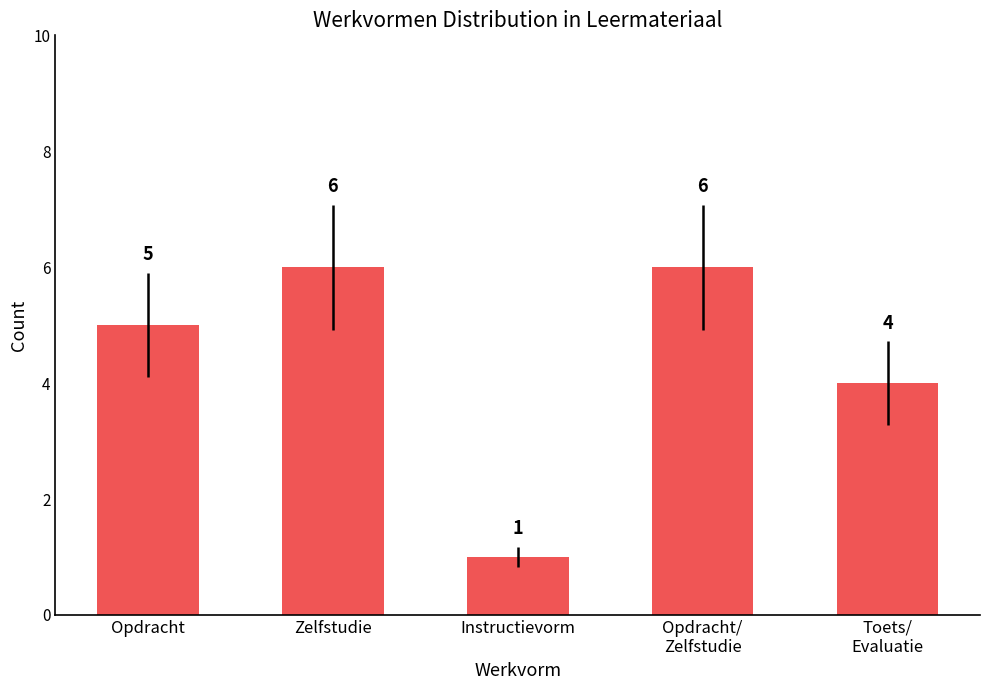

Read the value at Opdracht.

5